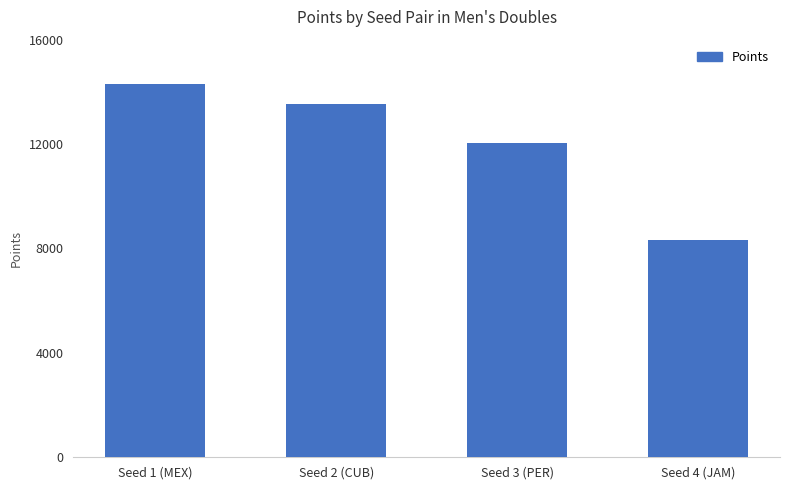

What is the change in value from Seed 3 (PER) to Seed 4 (JAM)?

-3715.0